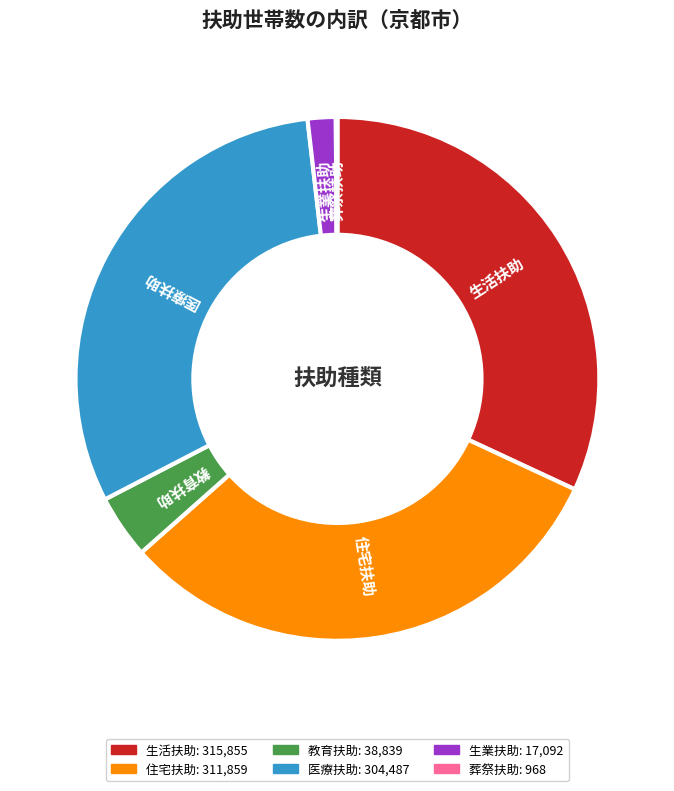

Approximately how many times larger is the value at 教育扶助 compared to 生業扶助?

2.3